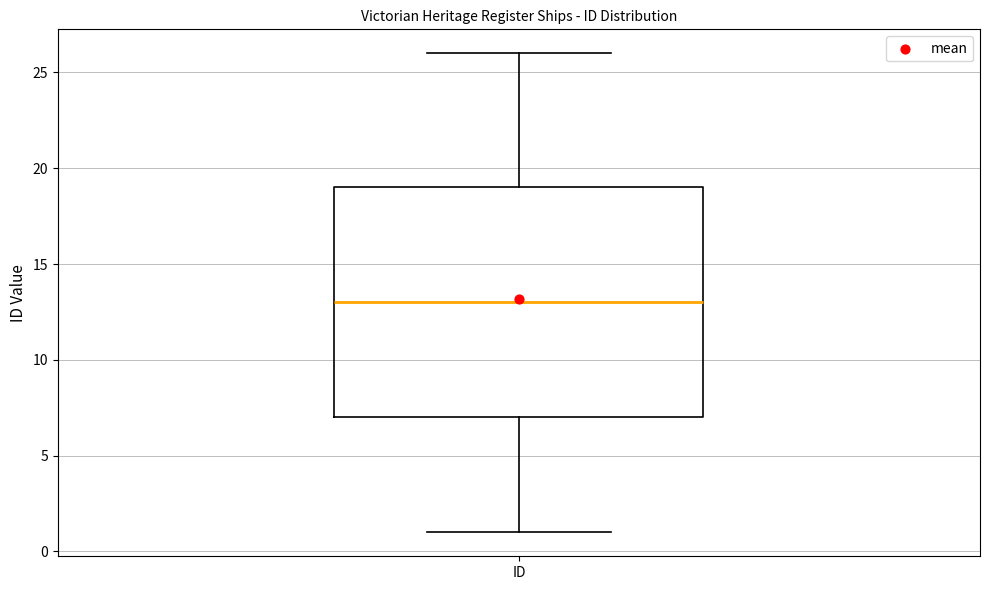

Where does the median line of the box for ID sit on the y-axis? The values are not printed on the chart, so give them approximately, as read against the axis.

13